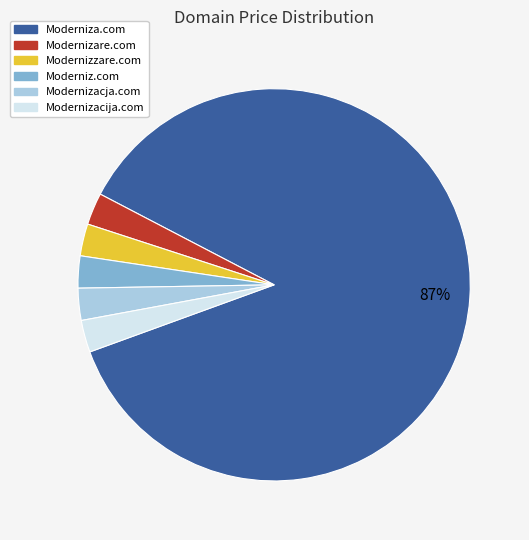

True or false: Moderniz.com accounts for 3% of the total.

True